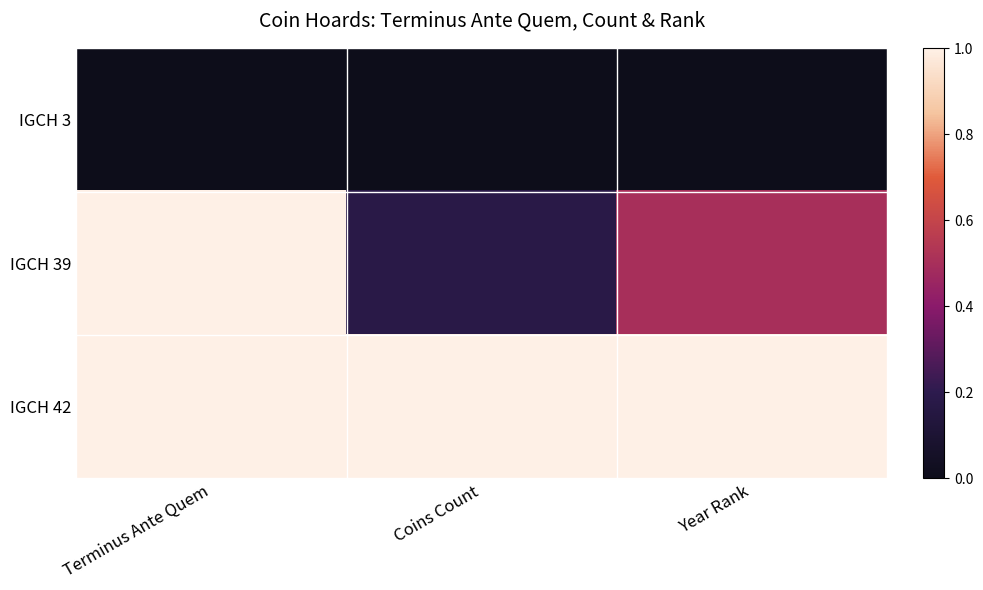

How many data points does each series have?

3